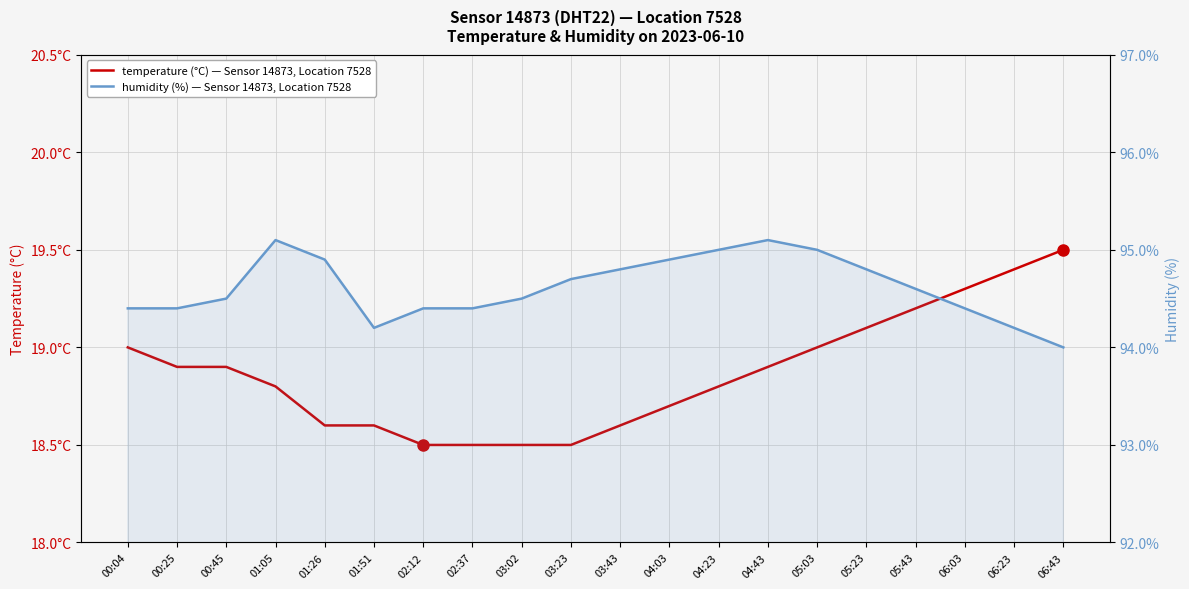

What is the sum of the humidity values at 06:03 and 01:26?

189.3